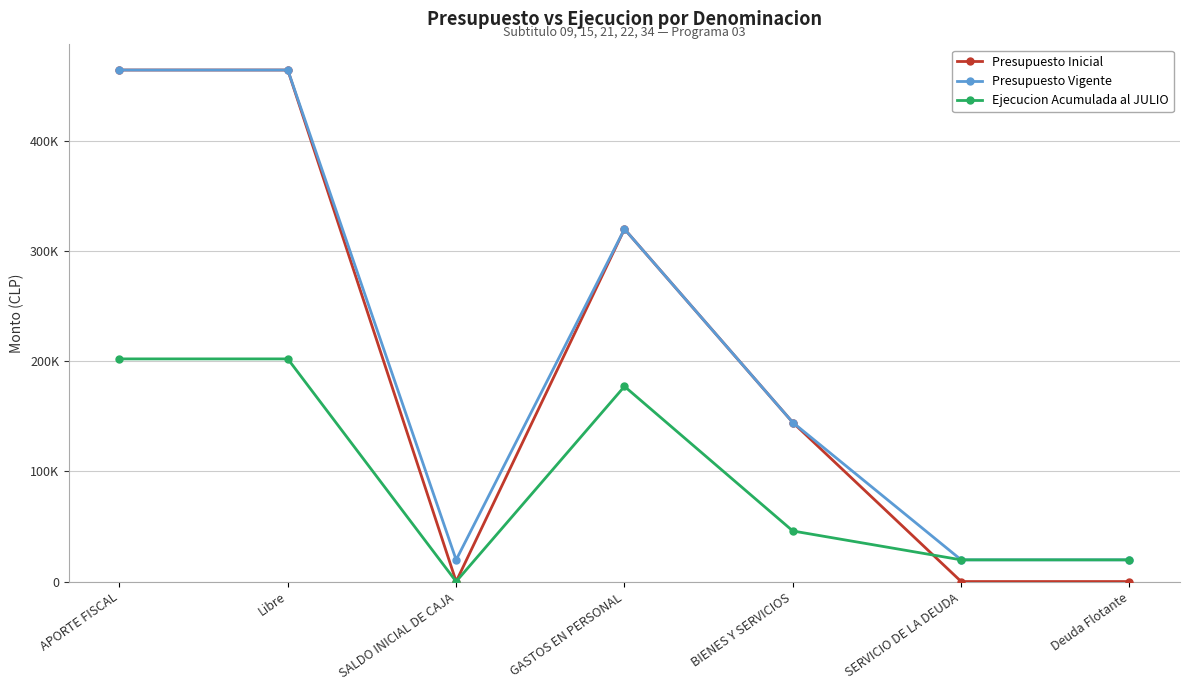

Which category has the highest value across all series?

APORTE FISCAL